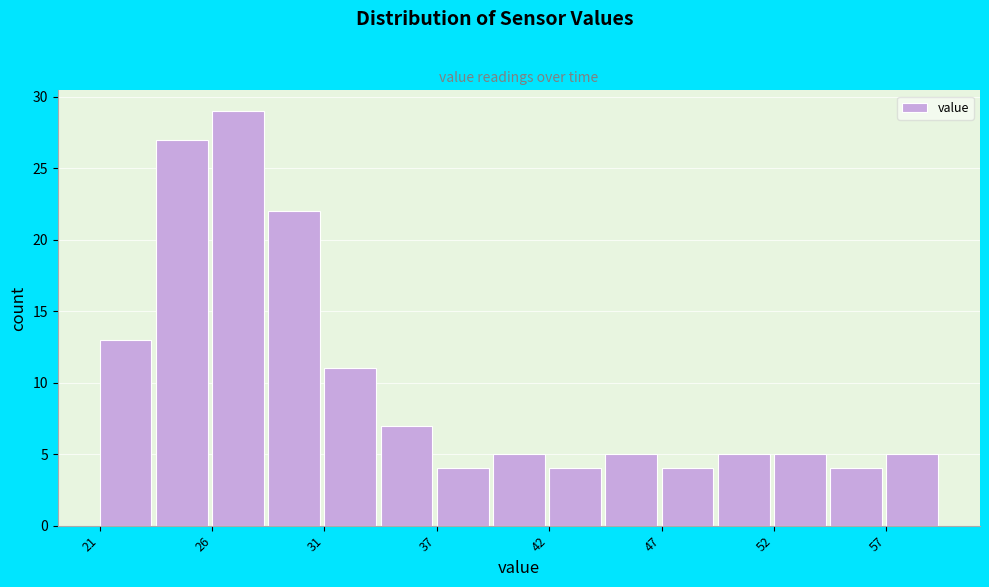

Around what value on the x-axis is the tallest bar? Give the approximate position of its centre, as read against the axis.

27